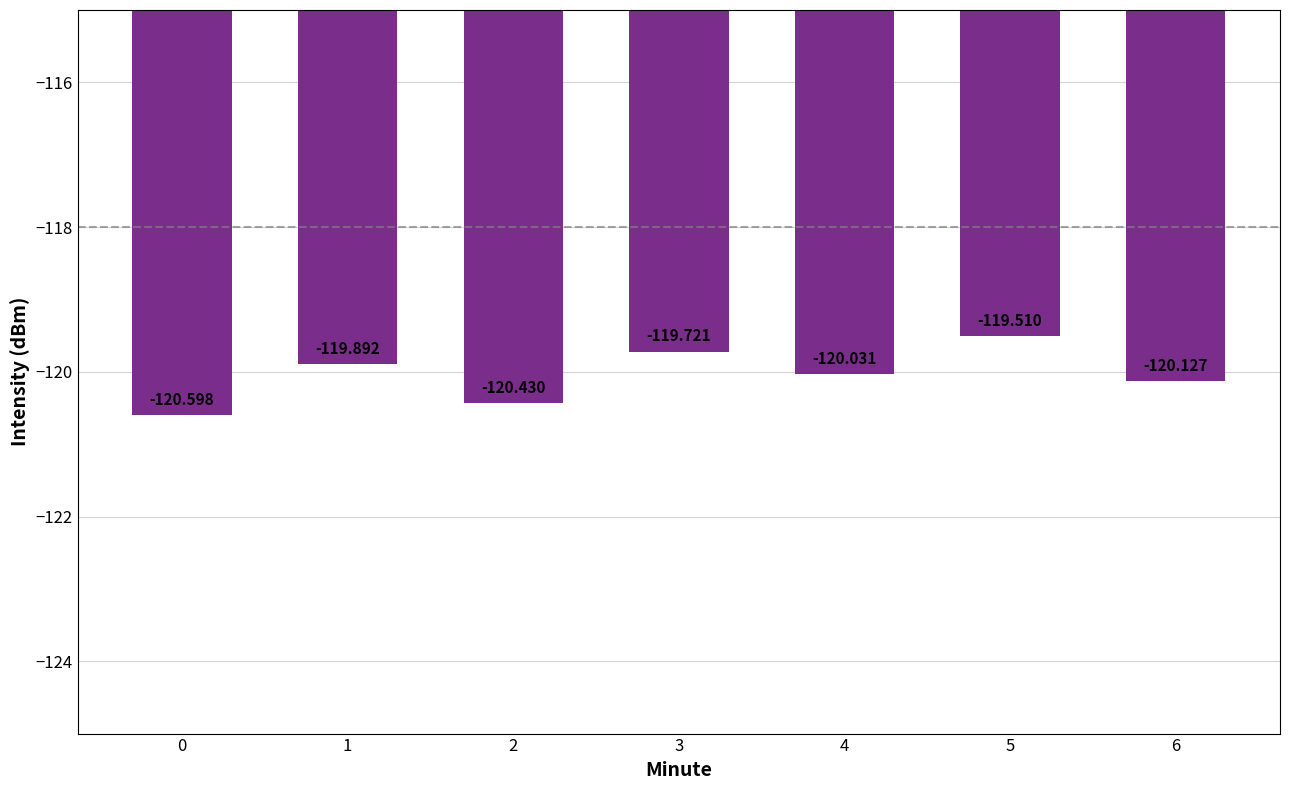

What is the maximum value shown in the chart?

-119.5